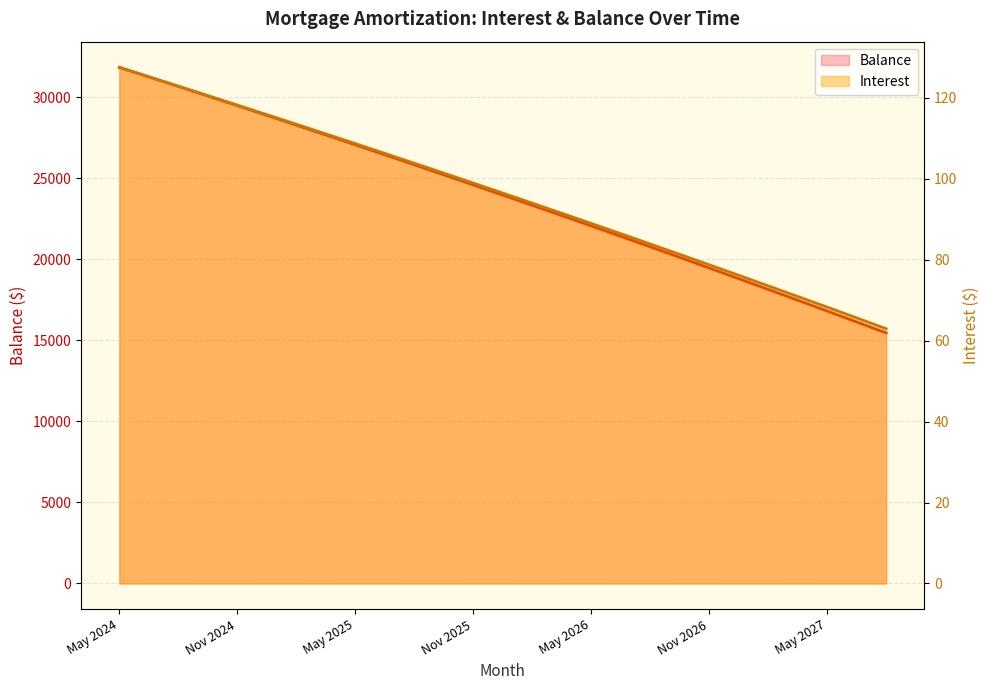

At which category does the chart reach its peak across all series?

May 2024